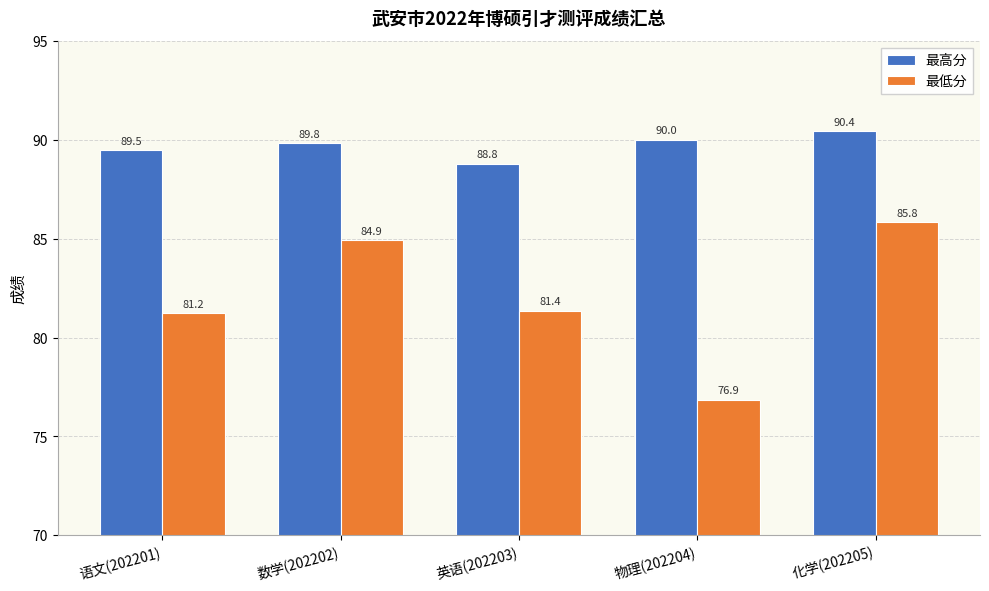

Reading right to left, what are all the values shown in this chart?

最高分: 90.4	90.0	88.8	89.8	89.5
最低分: 85.8	76.9	81.4	84.9	81.2